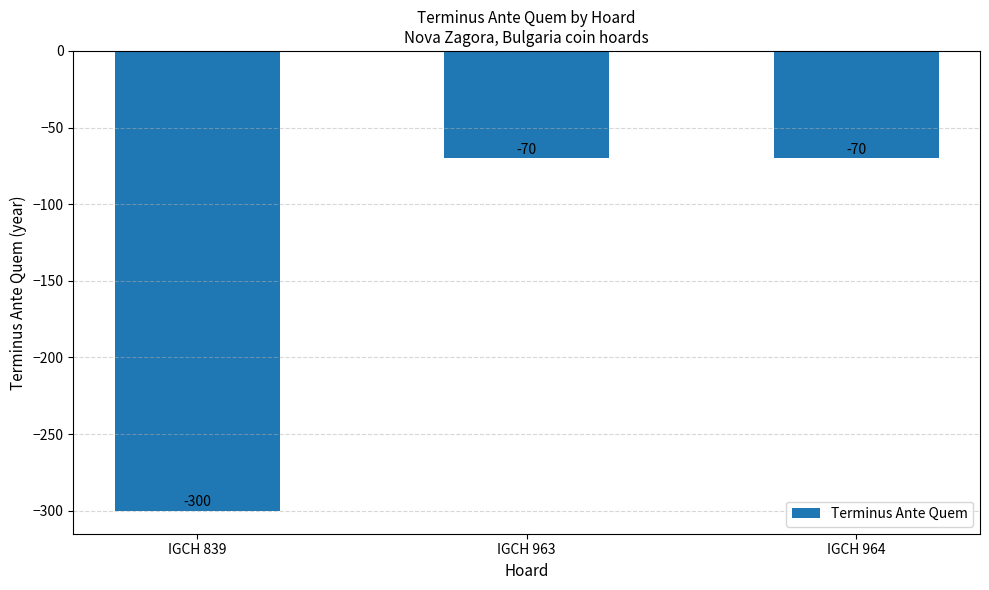

What is the smallest value displayed?

-300